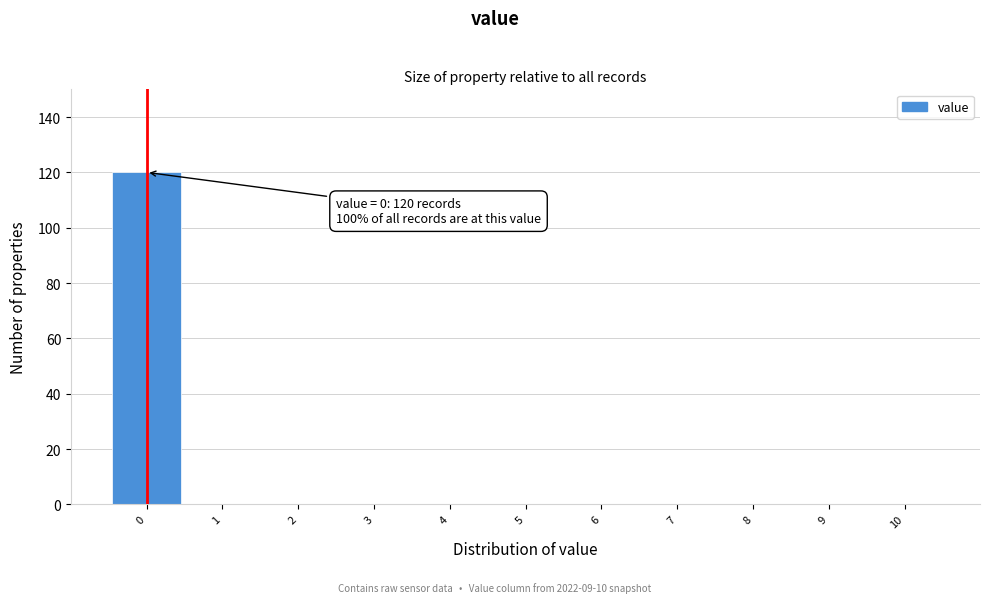

Which range on the x-axis has the tallest bar?

-0.5 to 0.5